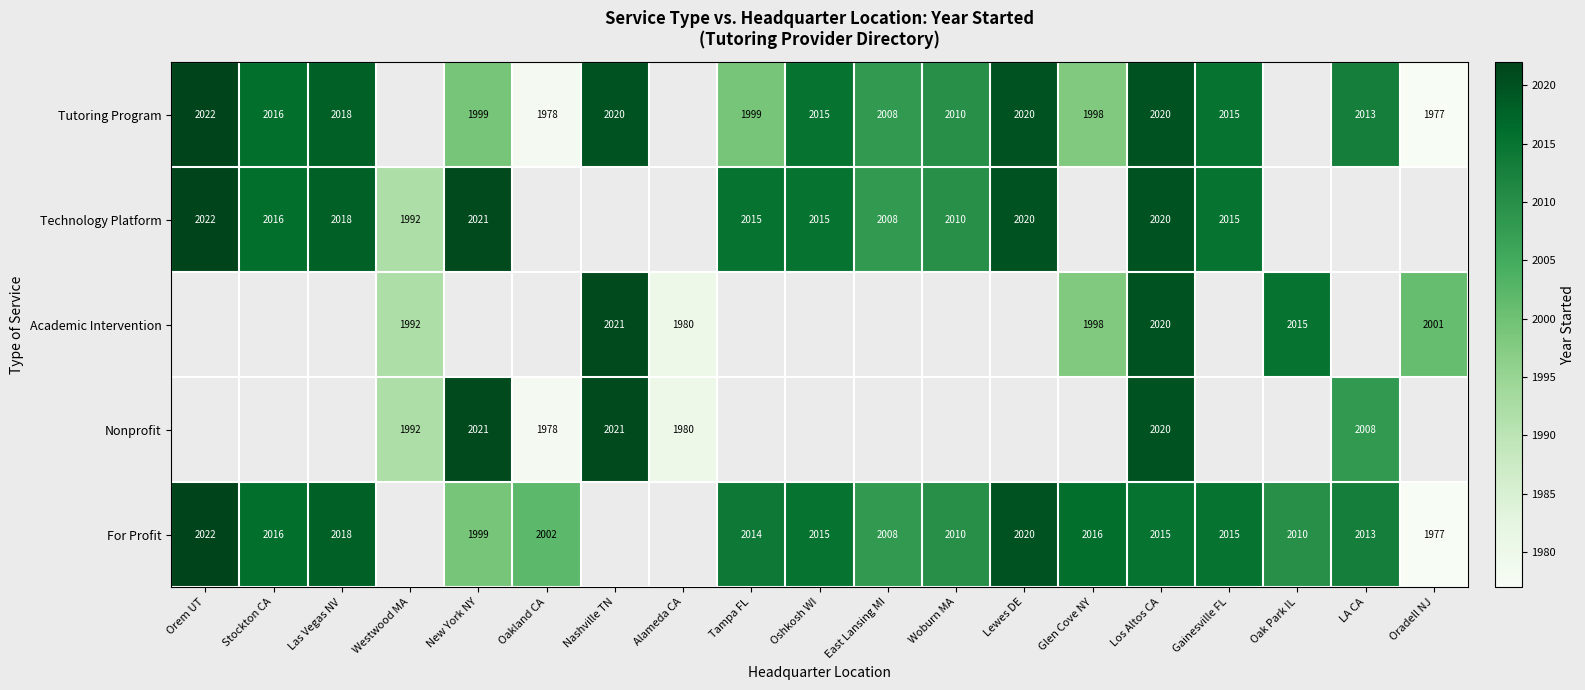

The value of Technology Platform at Orem UT is 2022. True or false?

True